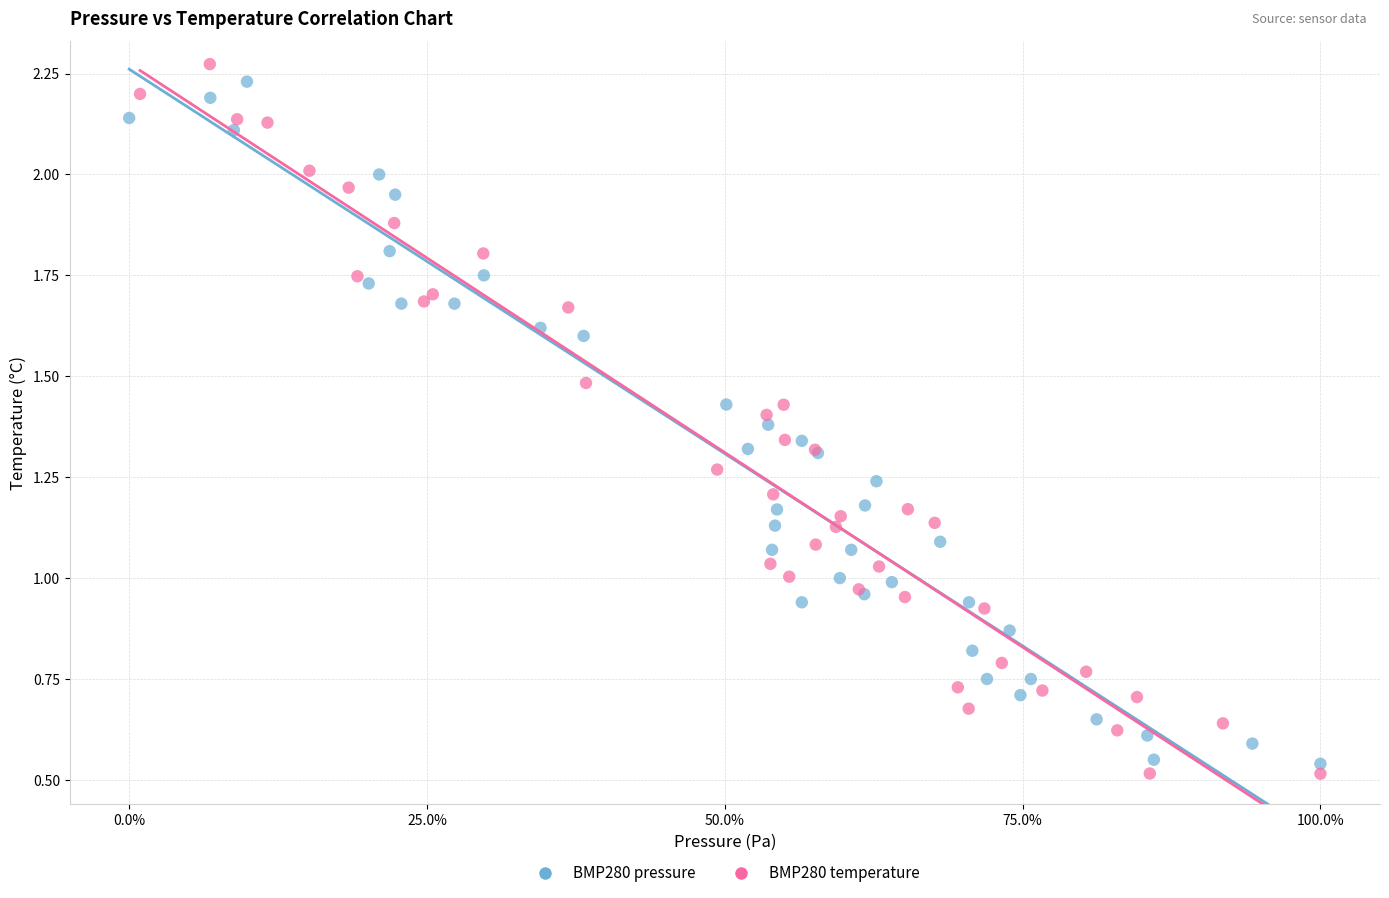

Which series has the largest Y range (max minus min)?

BMP280 temperature